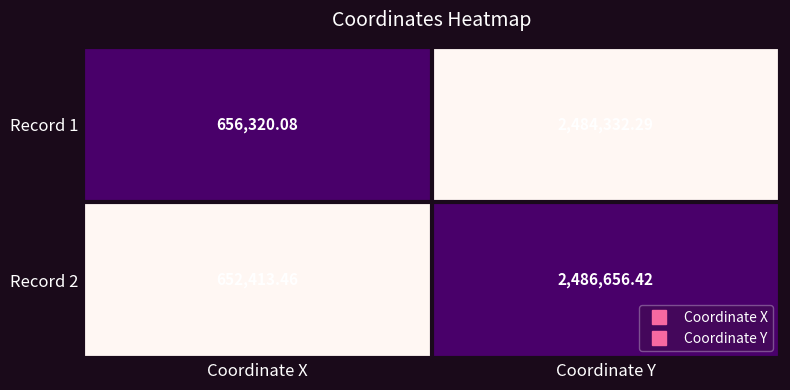

List the series in order of their overall mean, highest first.

Record 1, Record 2